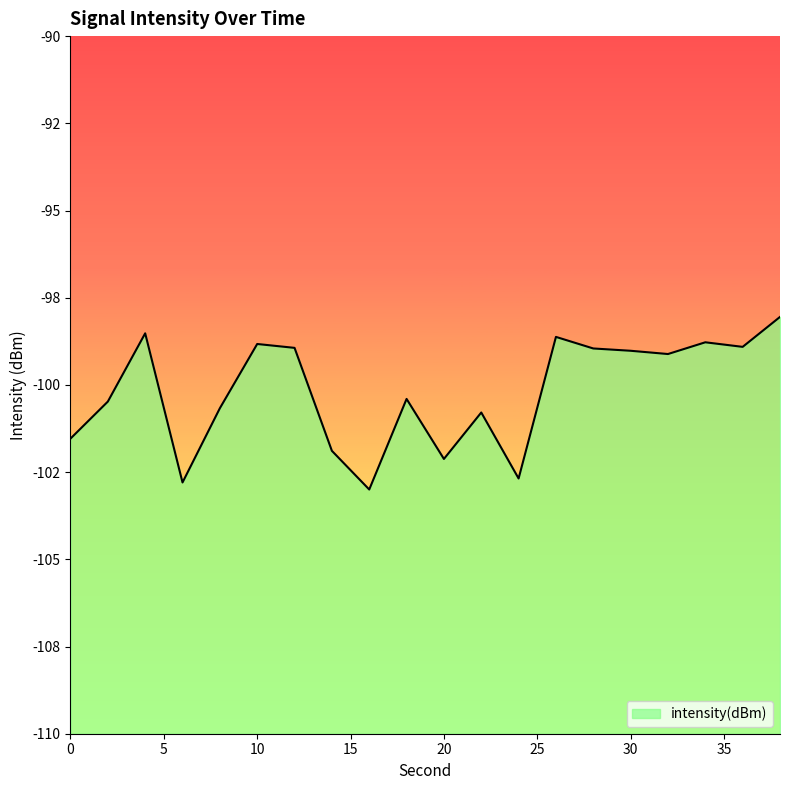

Reading left to right, what are all the values shown in this chart?

-101.5	-100.5	-98.5	-102.8	-100.7	-98.8	-98.9	-101.9	-103.0	-100.4	-102.1	-100.8	-102.7	-98.6	-99.0	-99.0	-99.1	-98.8	-98.9	-98.1